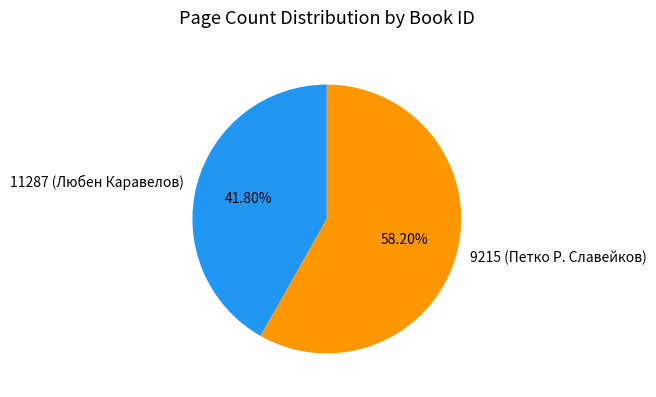

The 9215 (Петко Р. Славейков) slice represents 58% of the pie. True or false?

True